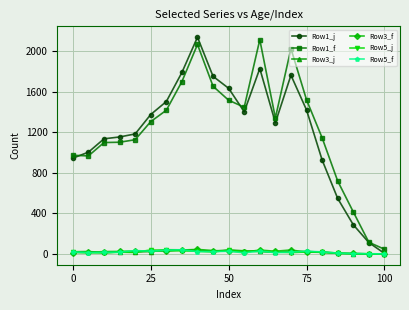

How many lines are shown in the chart?

6